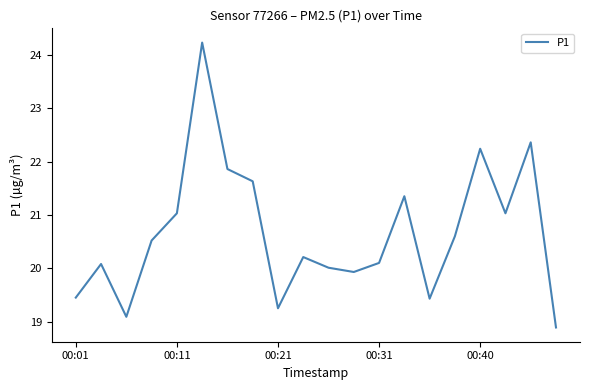

What is the maximum value shown in the chart?

24.2